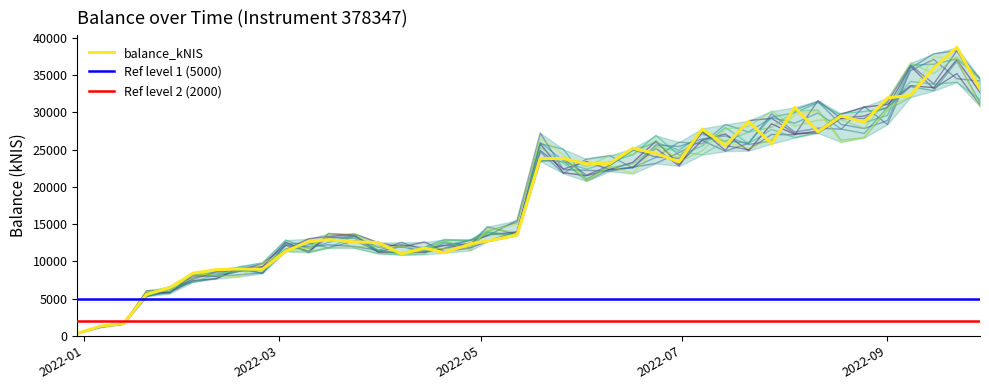

Read the value at 2022-01-20.

5565.4